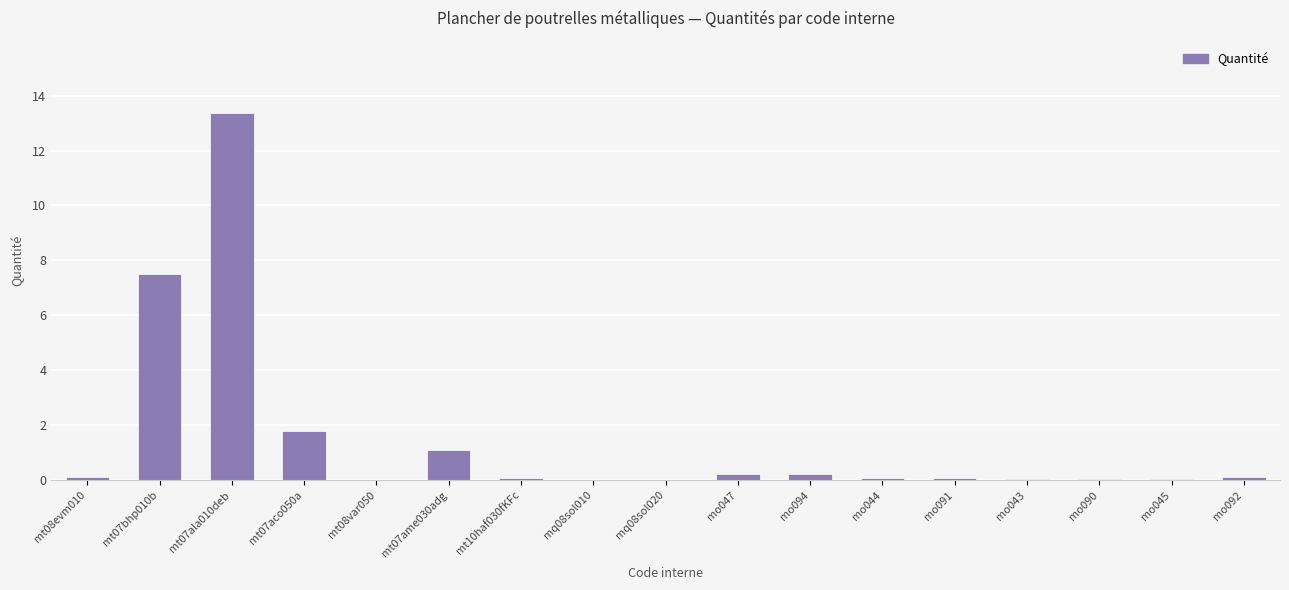

What is the greatest value displayed?

13.4